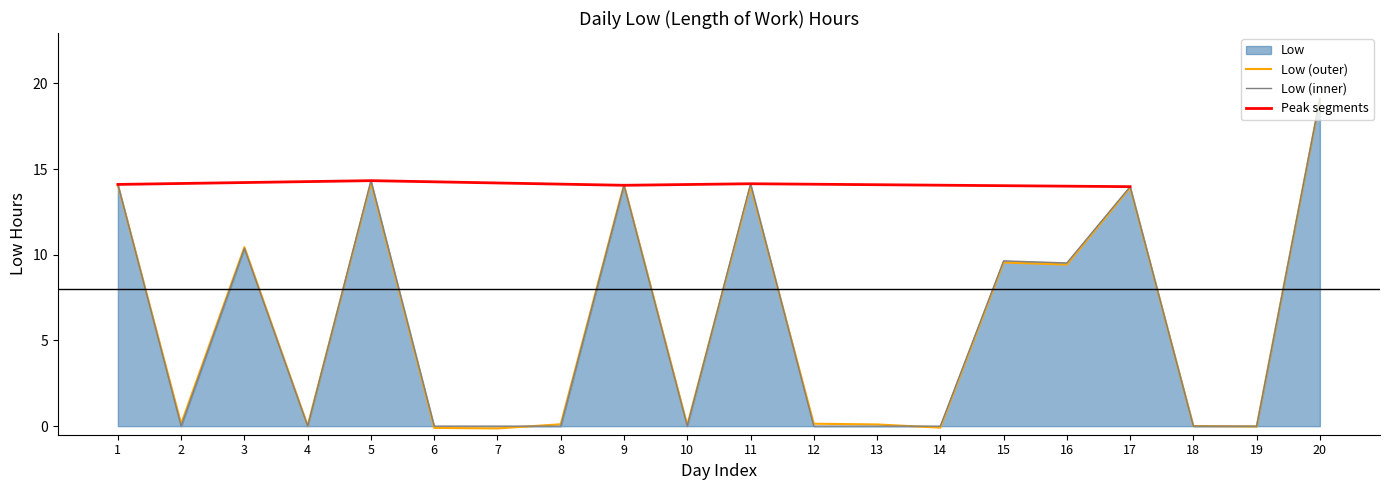

Does the chart have visible grid lines?

No